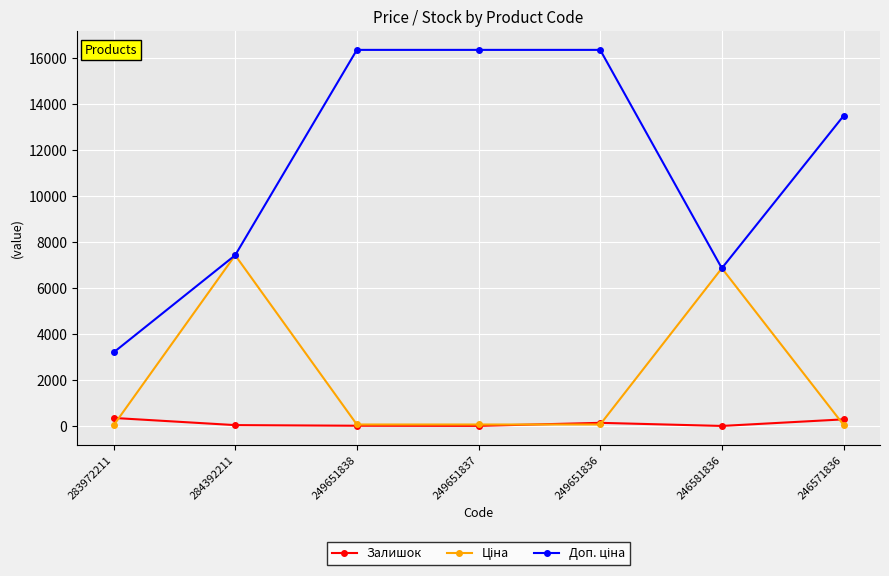

At how many categories does at least one series exceed 6124?

6